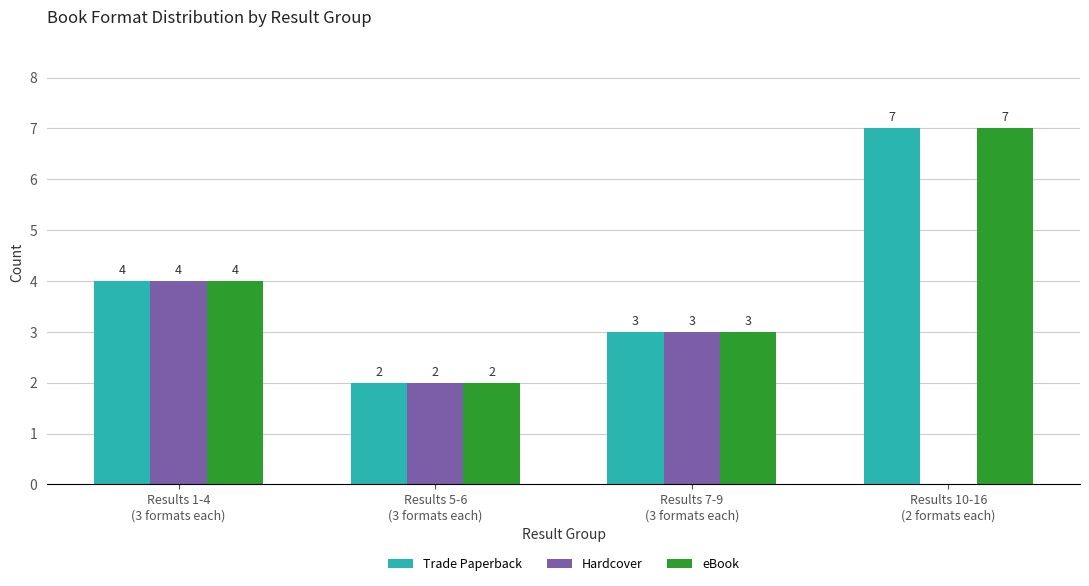

What is the sum of the Trade Paperback values at Results 1-4
(3 formats each) and Results 5-6
(3 formats each)?

6